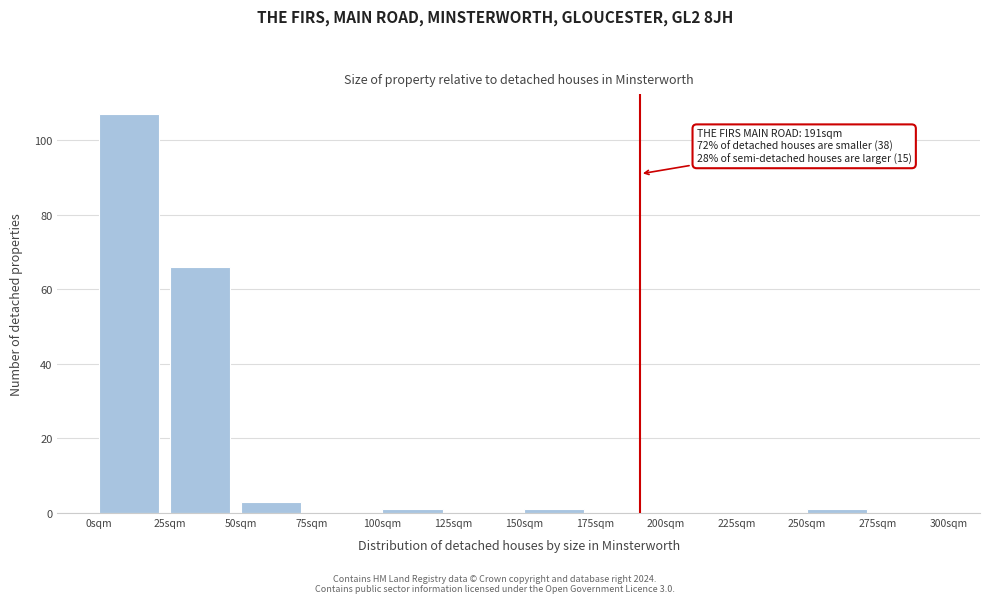

Which range on the x-axis has the tallest bar?

0 to 25